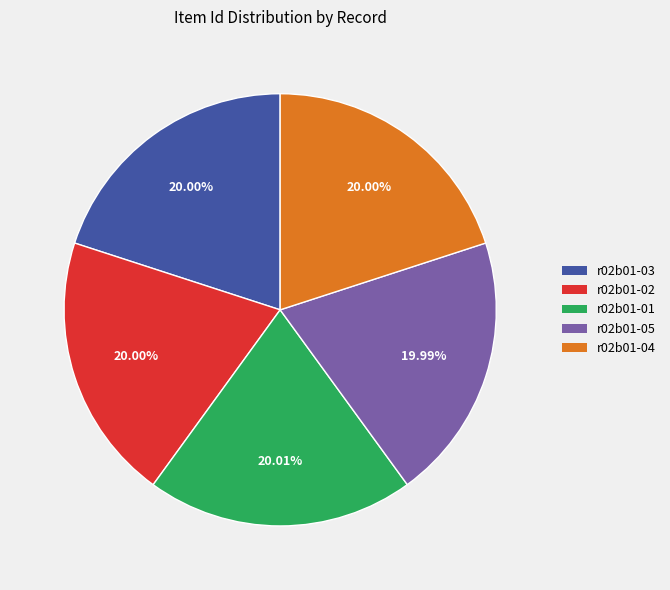

Is there any slice that represents more than half of the pie?

No